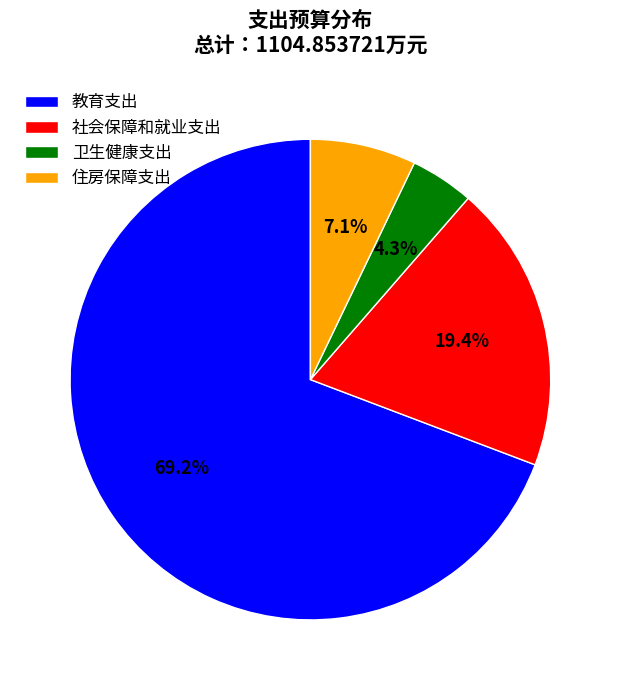

Rank the categories by value from highest to lowest.

教育支出, 社会保障和就业支出, 住房保障支出, 卫生健康支出